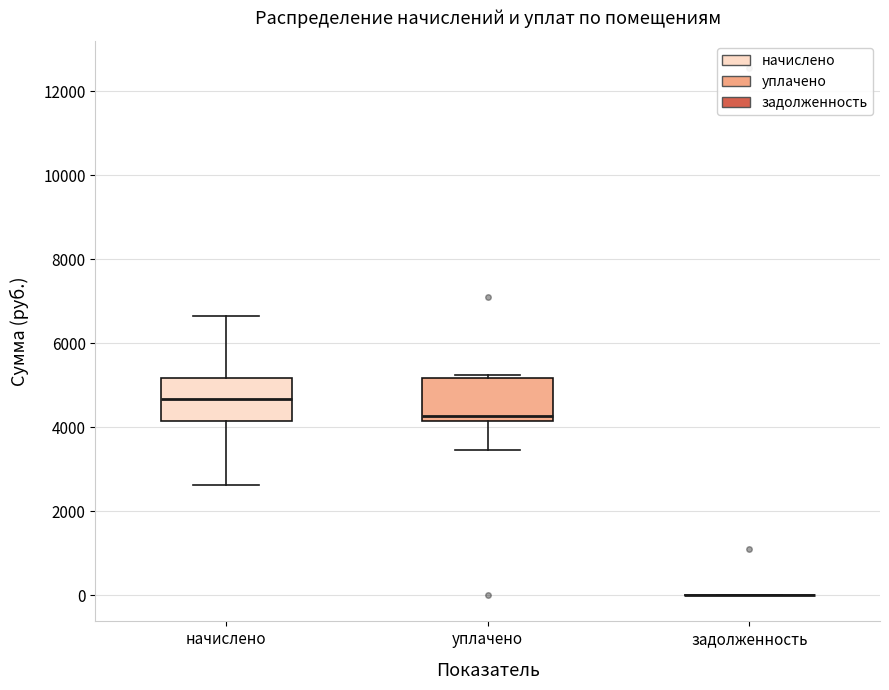

Reading left to right, read every box against the y-axis: the position of its median line, the range the box covers, and the ends of its whiskers. The values are not printed on the chart, so give them approximately, as read against the axis.

начислено: median 4600, box 4200 to 5200, whiskers 2600 to 6600
уплачено: median 4200 (just above the box's lower edge), box 4200 to 5200, whiskers 3400 to 5200 (just above the box's upper edge)
задолженность: box collapsed to a line at 0, whiskers 0 to 0